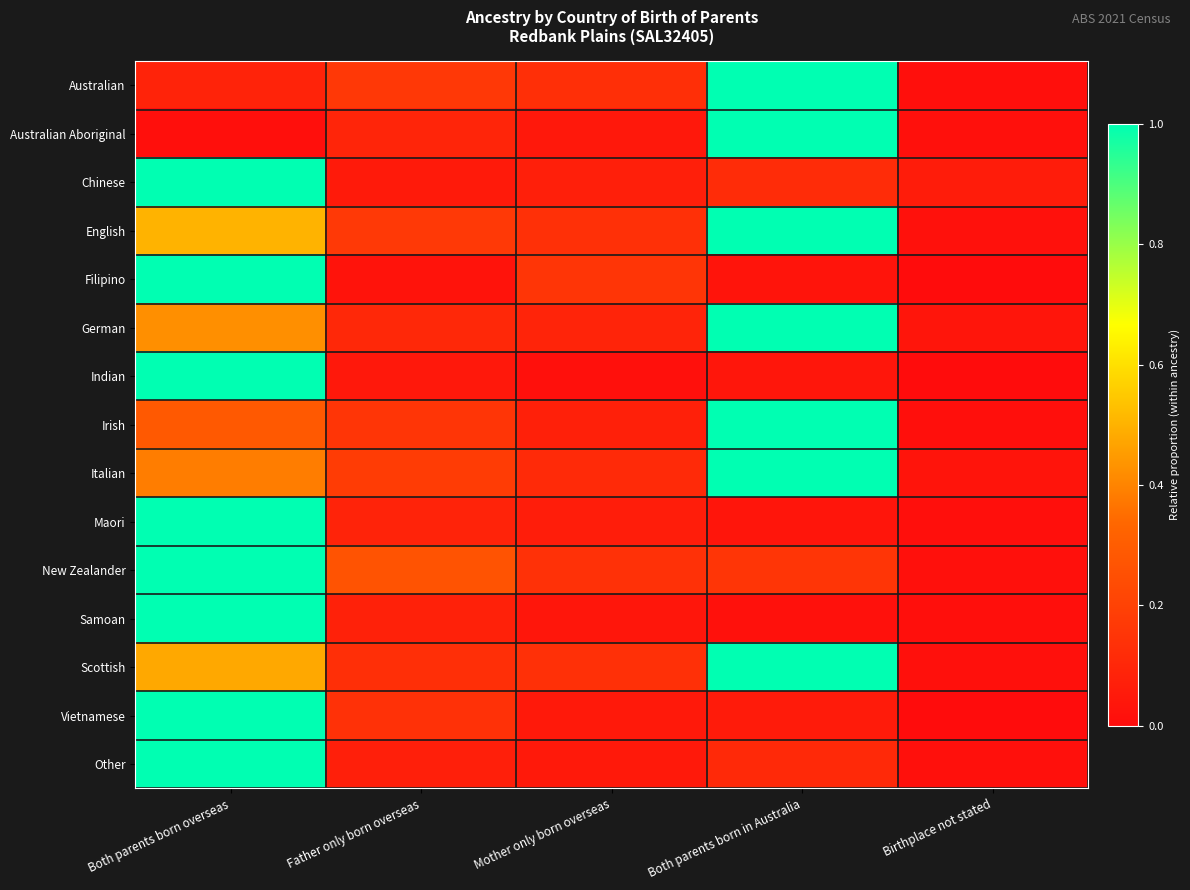

Reading right to left, transcribe all the data shown in this chart.

Australian: Birthplace not stated=0.0	Both parents born in Australia=1.0	Mother only born overseas=0.1	Father only born overseas=0.2	Both parents born overseas=0.1
Australian Aboriginal: Birthplace not stated=0.0	Both parents born in Australia=1.0	Mother only born overseas=0.0	Father only born overseas=0.1	Both parents born overseas=0.0
Chinese: Birthplace not stated=0.1	Both parents born in Australia=0.1	Mother only born overseas=0.1	Father only born overseas=0.1	Both parents born overseas=1.0
English: Birthplace not stated=0.0	Both parents born in Australia=1.0	Mother only born overseas=0.1	Father only born overseas=0.2	Both parents born overseas=0.5
Filipino: Birthplace not stated=0.0	Both parents born in Australia=0.0	Mother only born overseas=0.2	Father only born overseas=0.0	Both parents born overseas=1.0
German: Birthplace not stated=0.0	Both parents born in Australia=1.0	Mother only born overseas=0.1	Father only born overseas=0.1	Both parents born overseas=0.4
Indian: Birthplace not stated=0.0	Both parents born in Australia=0.0	Mother only born overseas=0.0	Father only born overseas=0.0	Both parents born overseas=1.0
Irish: Birthplace not stated=0.0	Both parents born in Australia=1.0	Mother only born overseas=0.1	Father only born overseas=0.2	Both parents born overseas=0.3
Italian: Birthplace not stated=0.0	Both parents born in Australia=1.0	Mother only born overseas=0.1	Father only born overseas=0.2	Both parents born overseas=0.4
Maori: Birthplace not stated=0.0	Both parents born in Australia=0.0	Mother only born overseas=0.1	Father only born overseas=0.1	Both parents born overseas=1.0
New Zealander: Birthplace not stated=0.0	Both parents born in Australia=0.2	Mother only born overseas=0.1	Father only born overseas=0.3	Both parents born overseas=1.0
Samoan: Birthplace not stated=0.0	Both parents born in Australia=0.0	Mother only born overseas=0.0	Father only born overseas=0.1	Both parents born overseas=1.0
Scottish: Birthplace not stated=0.0	Both parents born in Australia=1.0	Mother only born overseas=0.1	Father only born overseas=0.1	Both parents born overseas=0.5
Vietnamese: Birthplace not stated=0.0	Both parents born in Australia=0.1	Mother only born overseas=0.0	Father only born overseas=0.1	Both parents born overseas=1.0
Other: Birthplace not stated=0.0	Both parents born in Australia=0.1	Mother only born overseas=0.0	Father only born overseas=0.1	Both parents born overseas=1.0